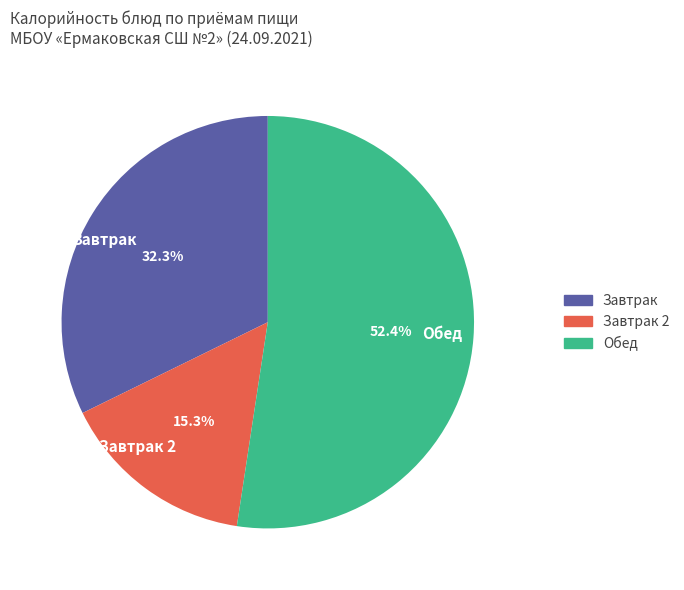

How many slices are in this pie chart?

3